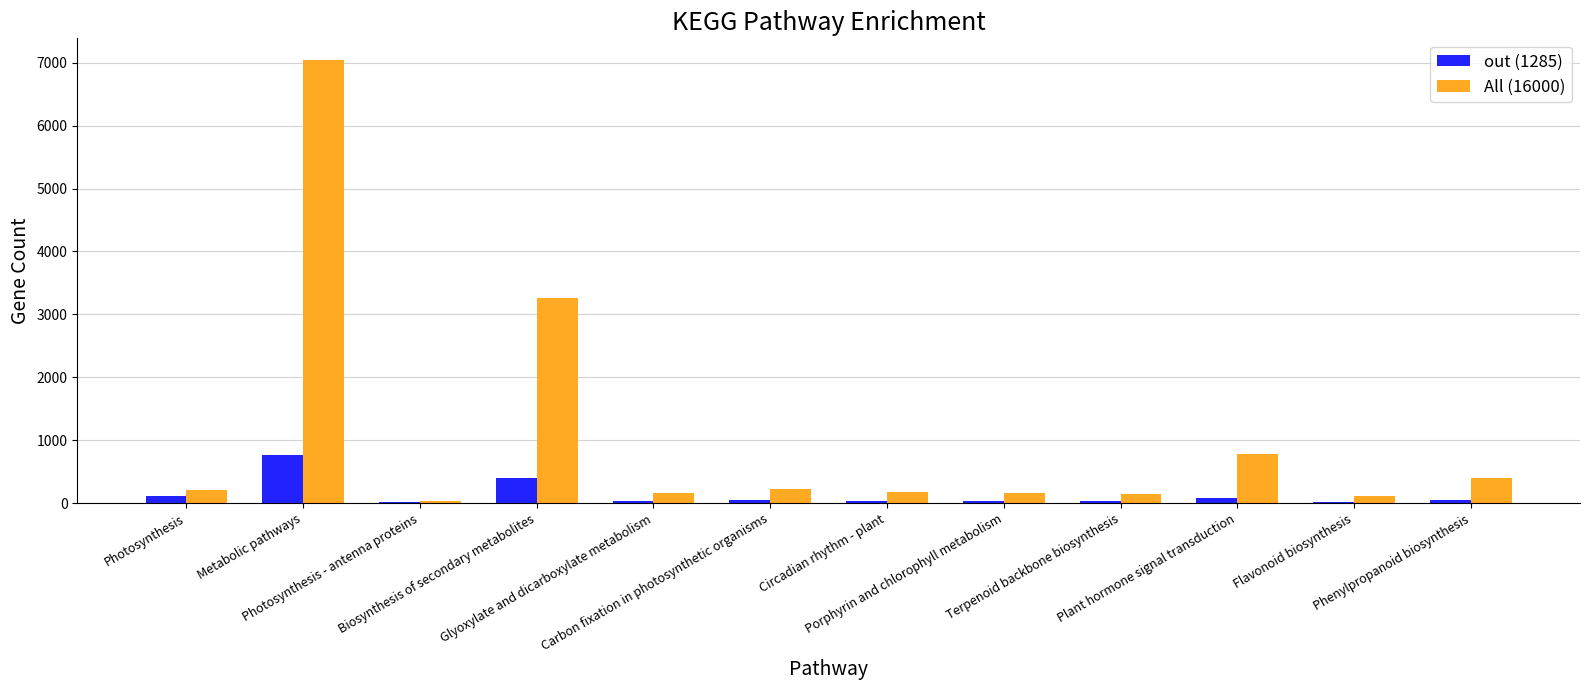

What is the sum of all All (16000) values?

12705